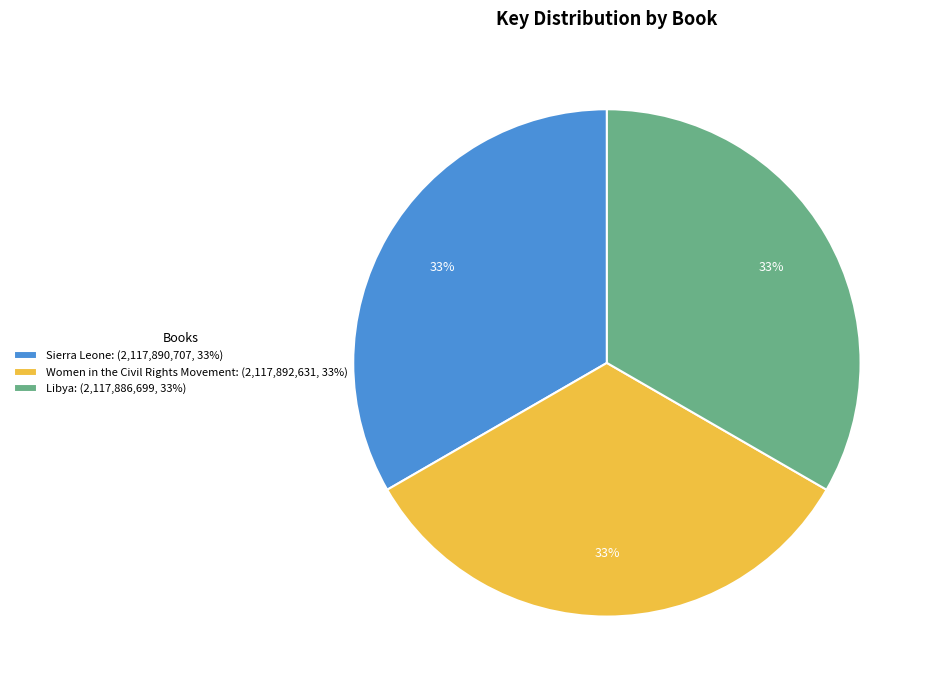

Is it true that Women in the Civil Rights Movement is 19% of the pie?

False